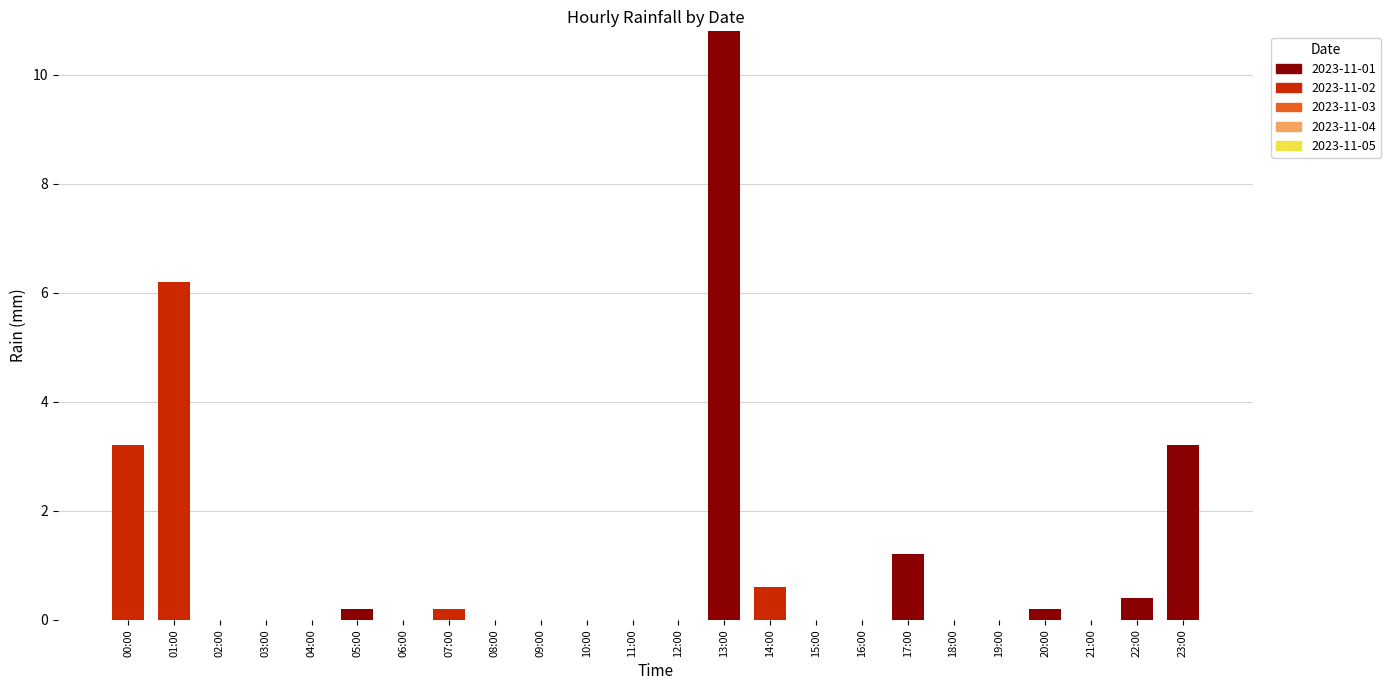

True or false: 2023-11-01 has a value of -6.3 at 02:00.

False